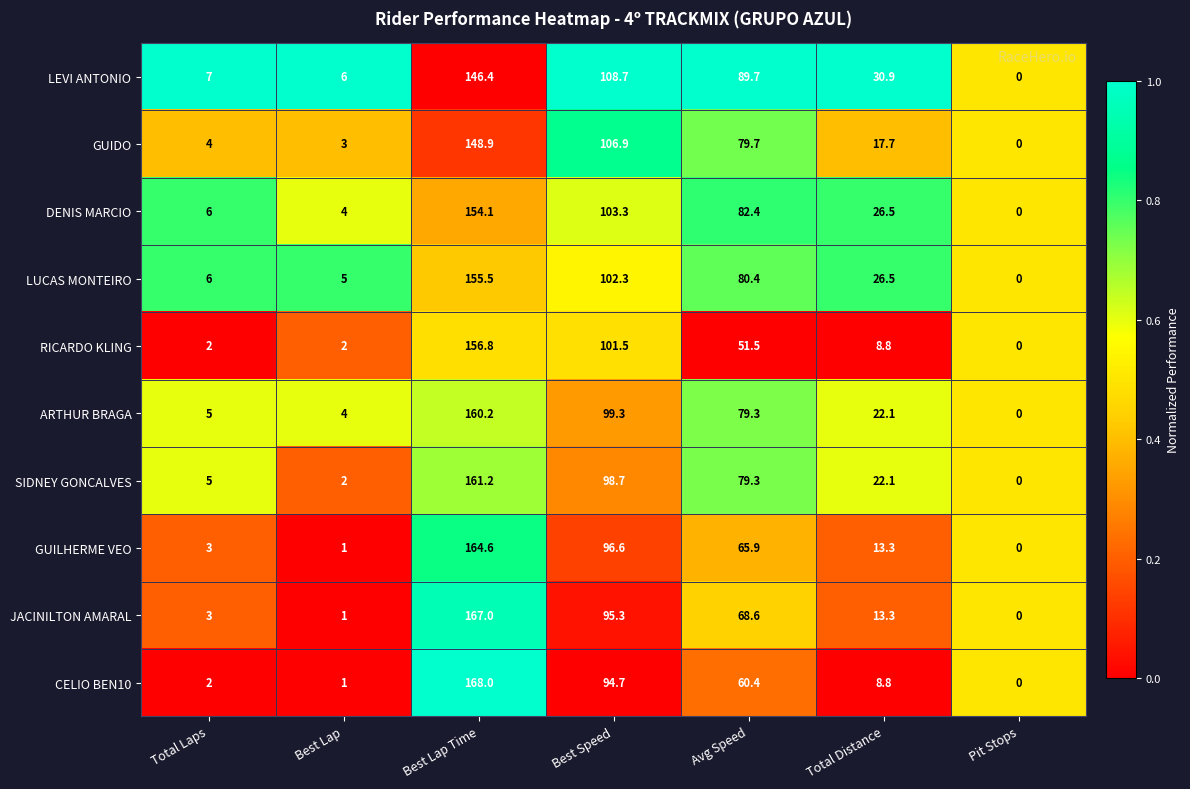

What is the sum of all RICARDO KLING values?

322.6